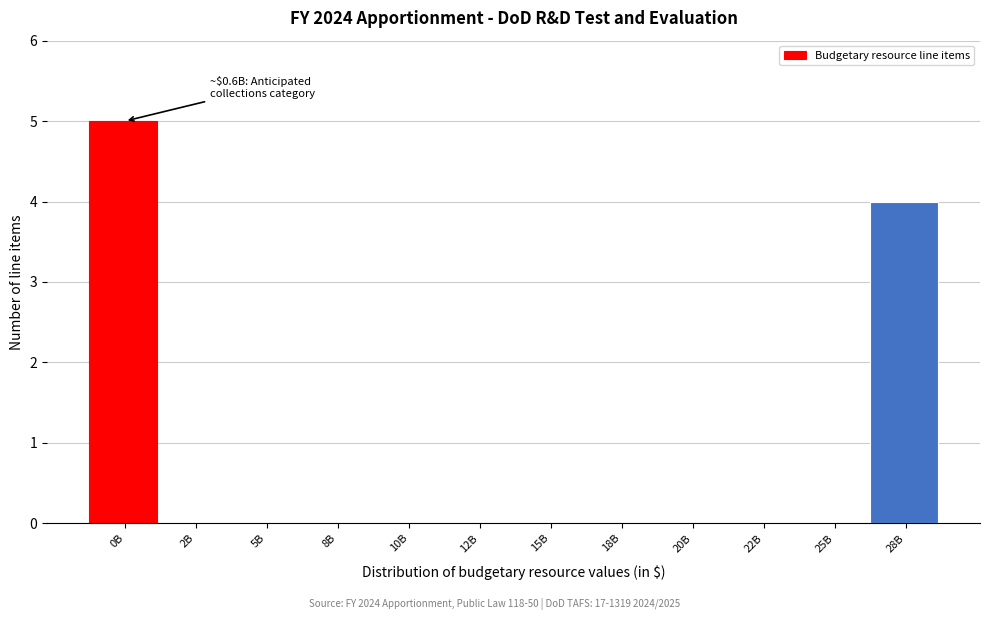

Reading left to right, extract all data points from this chart.

0B=5	2B=0	5B=0	8B=0	10B=0	12B=0	15B=0	18B=0	20B=0	22B=0	25B=0	28B=4